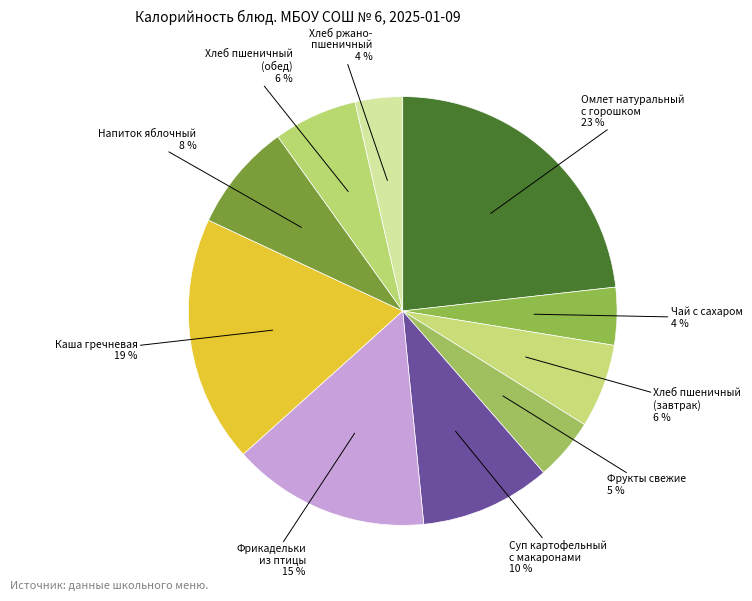

To the nearest percent, what is the average slice percentage?

10%